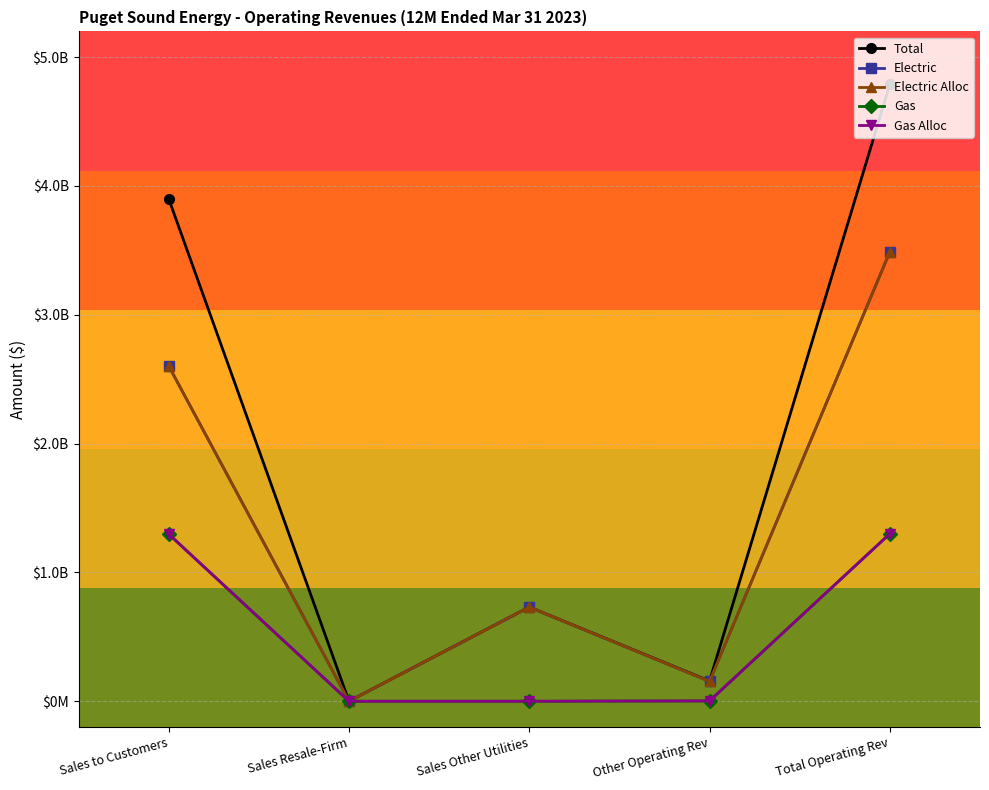

At which label is Electric Alloc closest to 1744681042?

Sales to Customers